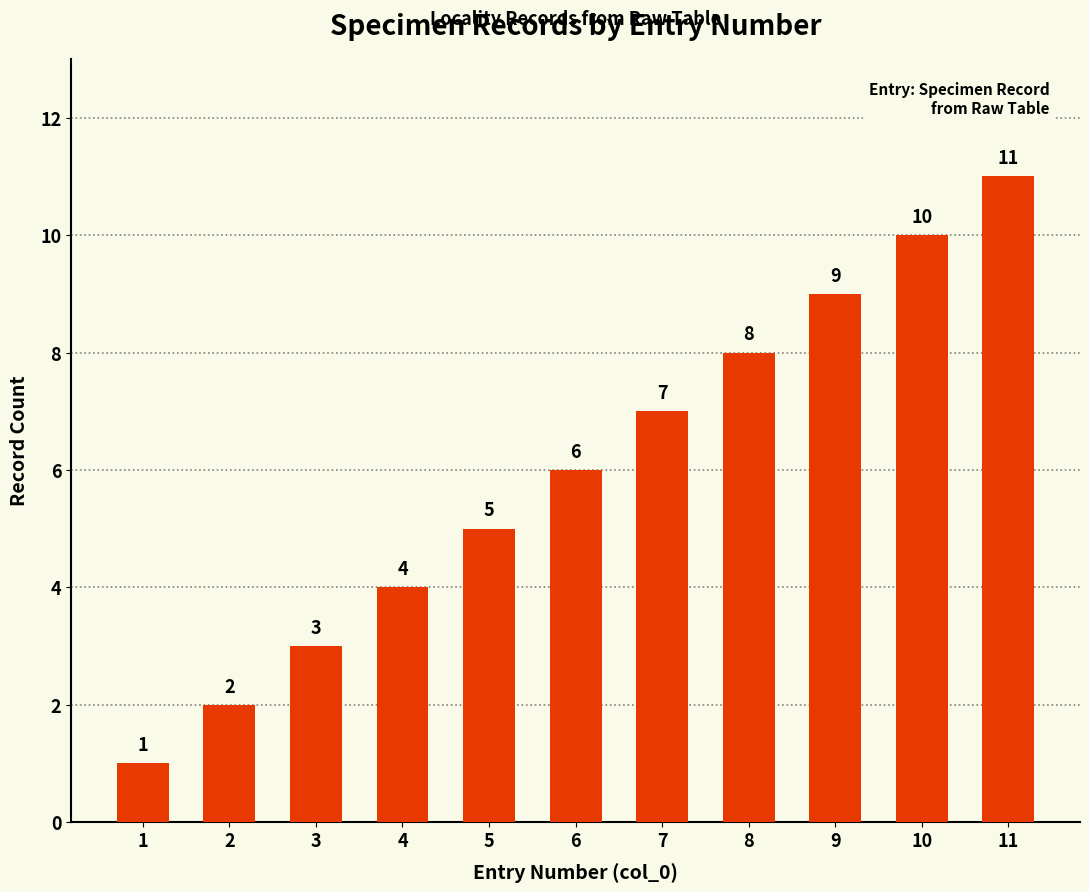

Reading left to right, list all the values displayed in this chart.

1	2	3	4	5	6	7	8	9	10	11